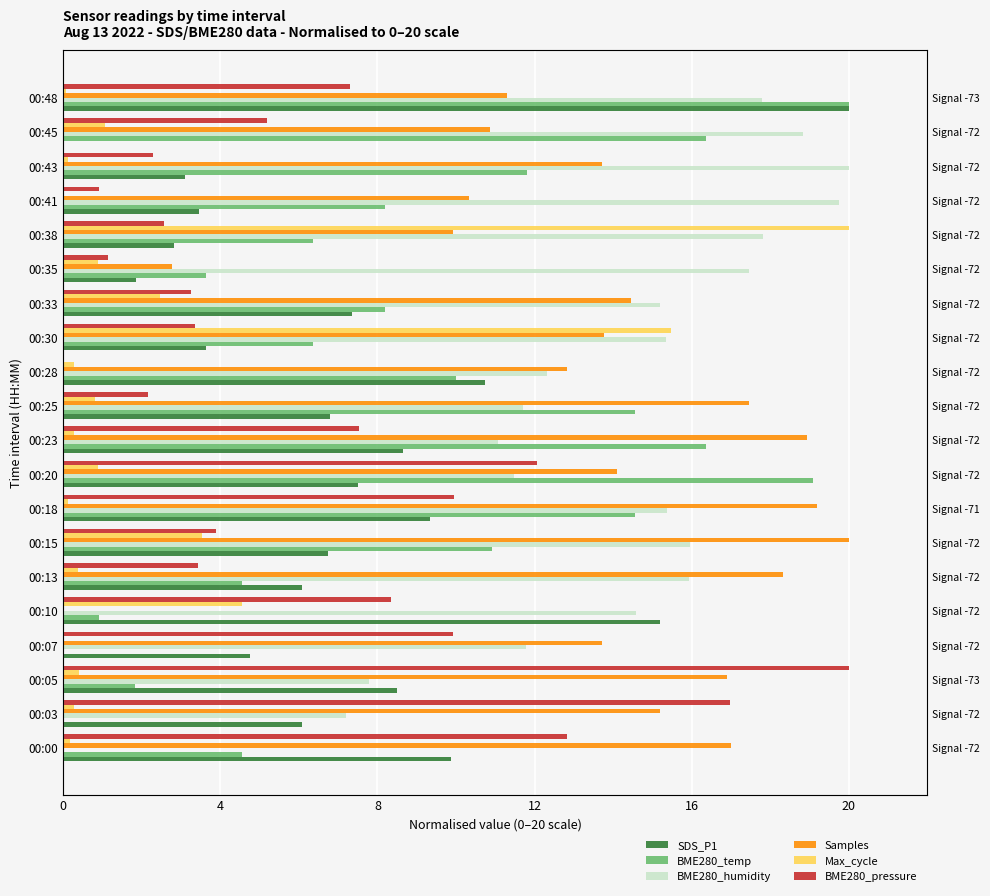

List the series in order of their peak value, highest first.

SDS_P1, BME280_temp, BME280_humidity, Samples, Max_cycle, BME280_pressure